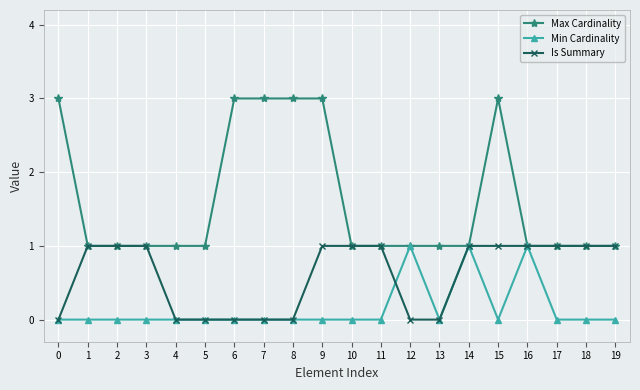

Reading left to right, what are all the values shown in this chart?

Max Cardinality: 3	1	1	1	1	1	3	3	3	3	1	1	1	1	1	3	1	1	1	1
Min Cardinality: 0	0	0	0	0	0	0	0	0	0	0	0	1	0	1	0	1	0	0	0
Is Summary: 0	1	1	1	0	0	0	0	0	1	1	1	0	0	1	1	1	1	1	1